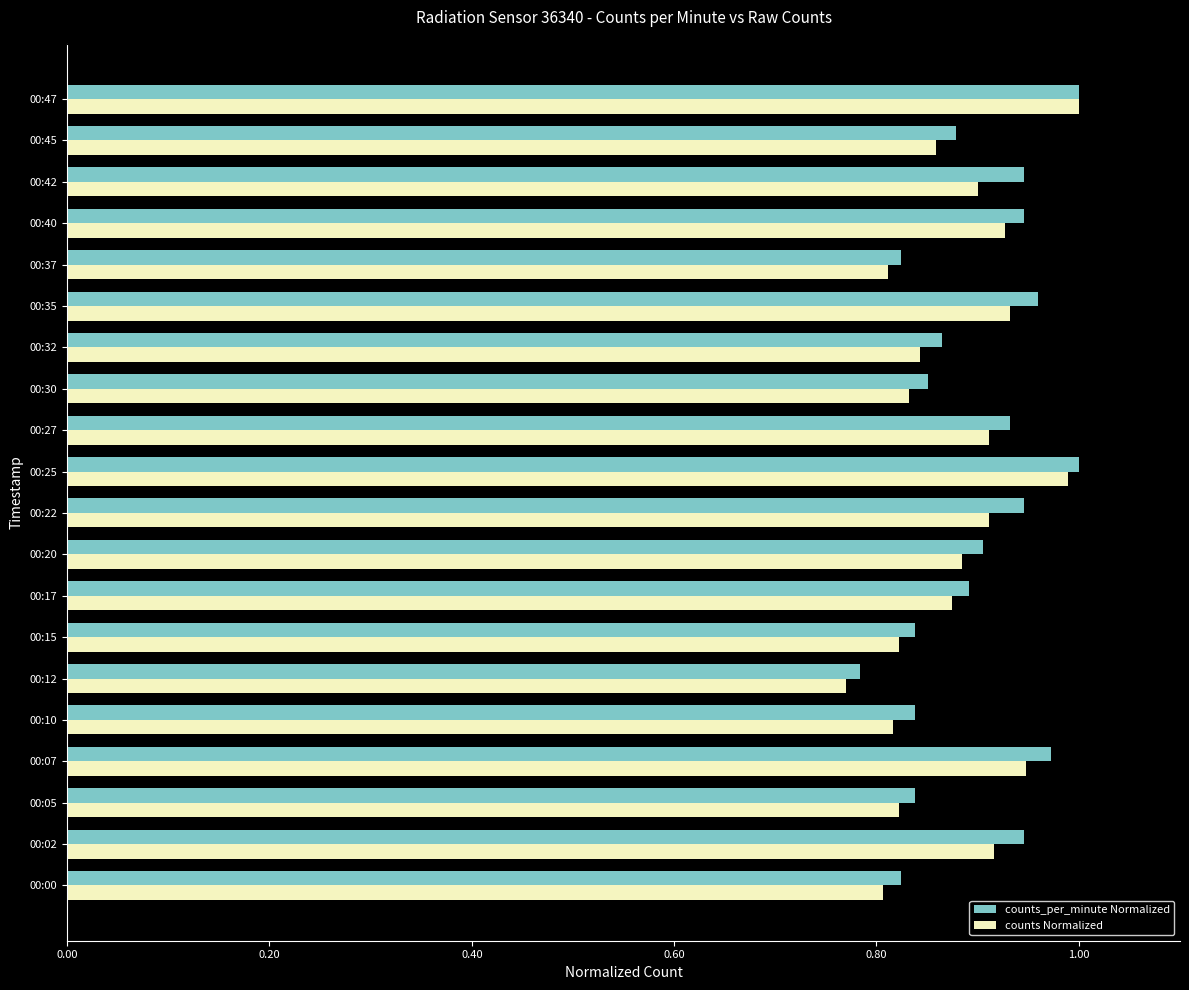

What is the sum of all counts Normalized values?

17.6